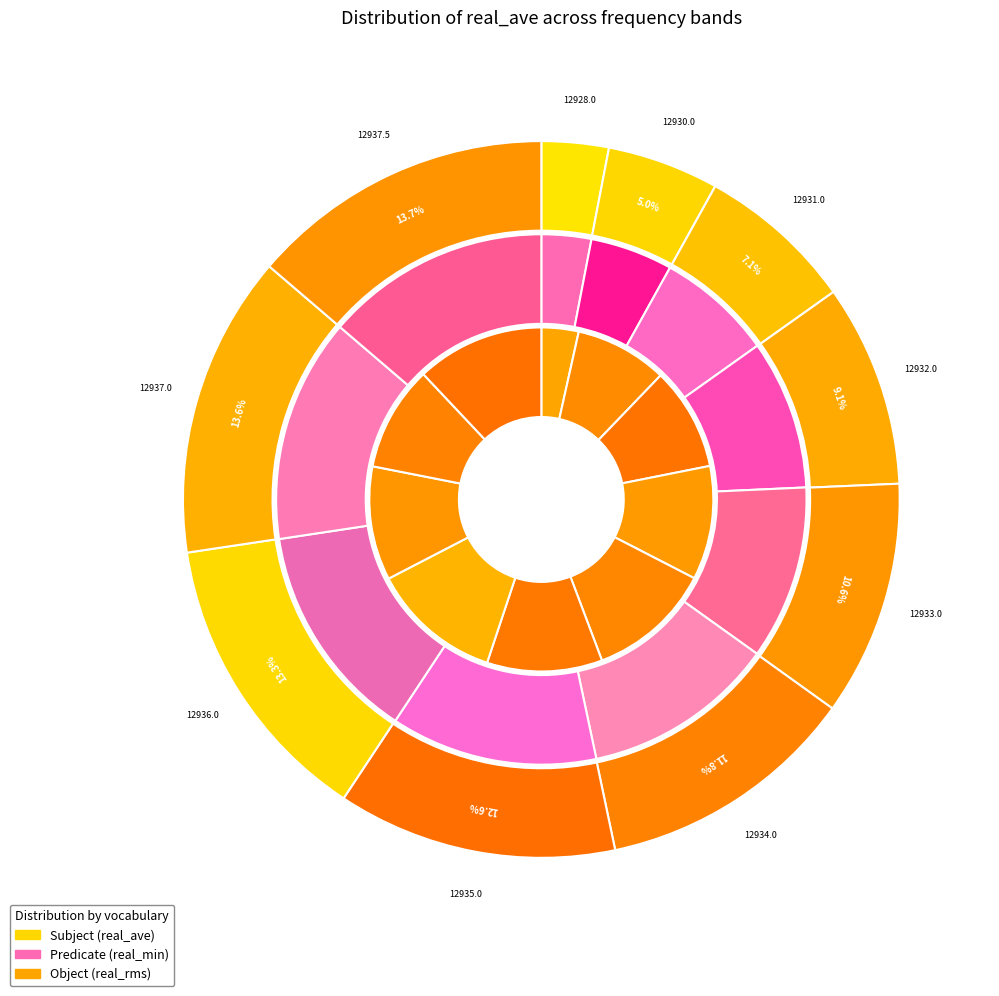

Is 12931.0 the majority of the pie?

No